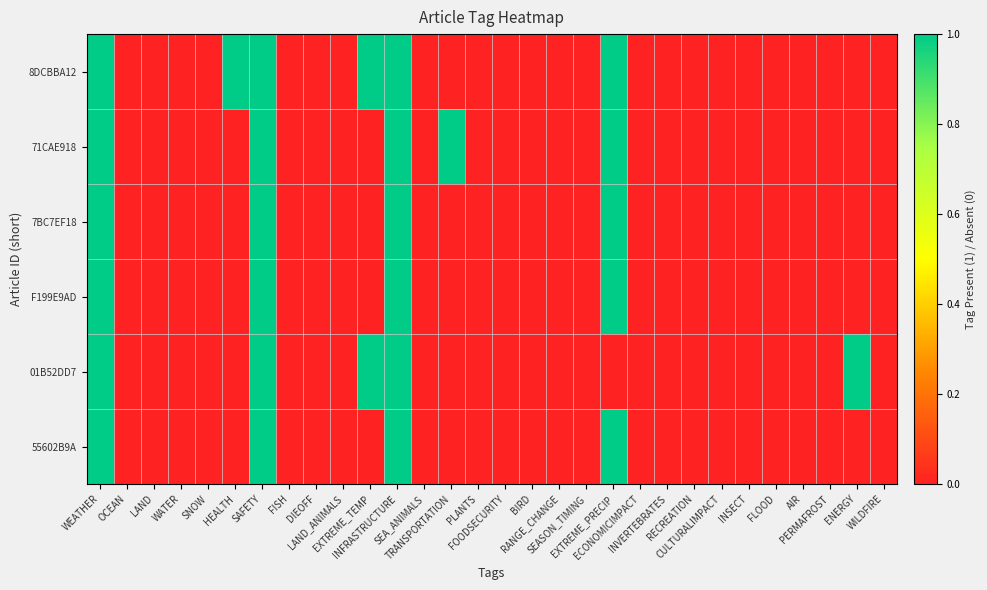

Reading right to left, transcribe all the data shown in this chart.

8DCBBA12: WILDFIRE=0	ENERGY=0	PERMAFROST=0	AIR=0	FLOOD=0	INSECT=0	CULTURALIMPACT=0	RECREATION=0	INVERTEBRATES=0	ECONOMICIMPACT=0	EXTREME_PRECIP=1	SEASON_TIMING=0	RANGE_CHANGE=0	BIRD=0	FOODSECURITY=0	PLANTS=0	TRANSPORTATION=0	SEA_ANIMALS=0	INFRASTRUCTURE=1	EXTREME_TEMP=1	LAND_ANIMALS=0	DIEOFF=0	FISH=0	SAFETY=1	HEALTH=1	SNOW=0	WATER=0	LAND=0	OCEAN=0	WEATHER=1
71CAE918: WILDFIRE=0	ENERGY=0	PERMAFROST=0	AIR=0	FLOOD=0	INSECT=0	CULTURALIMPACT=0	RECREATION=0	INVERTEBRATES=0	ECONOMICIMPACT=0	EXTREME_PRECIP=1	SEASON_TIMING=0	RANGE_CHANGE=0	BIRD=0	FOODSECURITY=0	PLANTS=0	TRANSPORTATION=1	SEA_ANIMALS=0	INFRASTRUCTURE=1	EXTREME_TEMP=0	LAND_ANIMALS=0	DIEOFF=0	FISH=0	SAFETY=1	HEALTH=0	SNOW=0	WATER=0	LAND=0	OCEAN=0	WEATHER=1
7BC7EF18: WILDFIRE=0	ENERGY=0	PERMAFROST=0	AIR=0	FLOOD=0	INSECT=0	CULTURALIMPACT=0	RECREATION=0	INVERTEBRATES=0	ECONOMICIMPACT=0	EXTREME_PRECIP=1	SEASON_TIMING=0	RANGE_CHANGE=0	BIRD=0	FOODSECURITY=0	PLANTS=0	TRANSPORTATION=0	SEA_ANIMALS=0	INFRASTRUCTURE=1	EXTREME_TEMP=0	LAND_ANIMALS=0	DIEOFF=0	FISH=0	SAFETY=1	HEALTH=0	SNOW=0	WATER=0	LAND=0	OCEAN=0	WEATHER=1
F199E9AD: WILDFIRE=0	ENERGY=0	PERMAFROST=0	AIR=0	FLOOD=0	INSECT=0	CULTURALIMPACT=0	RECREATION=0	INVERTEBRATES=0	ECONOMICIMPACT=0	EXTREME_PRECIP=1	SEASON_TIMING=0	RANGE_CHANGE=0	BIRD=0	FOODSECURITY=0	PLANTS=0	TRANSPORTATION=0	SEA_ANIMALS=0	INFRASTRUCTURE=1	EXTREME_TEMP=0	LAND_ANIMALS=0	DIEOFF=0	FISH=0	SAFETY=1	HEALTH=0	SNOW=0	WATER=0	LAND=0	OCEAN=0	WEATHER=1
01B52DD7: WILDFIRE=0	ENERGY=1	PERMAFROST=0	AIR=0	FLOOD=0	INSECT=0	CULTURALIMPACT=0	RECREATION=0	INVERTEBRATES=0	ECONOMICIMPACT=0	EXTREME_PRECIP=0	SEASON_TIMING=0	RANGE_CHANGE=0	BIRD=0	FOODSECURITY=0	PLANTS=0	TRANSPORTATION=0	SEA_ANIMALS=0	INFRASTRUCTURE=1	EXTREME_TEMP=1	LAND_ANIMALS=0	DIEOFF=0	FISH=0	SAFETY=1	HEALTH=0	SNOW=0	WATER=0	LAND=0	OCEAN=0	WEATHER=1
55602B9A: WILDFIRE=0	ENERGY=0	PERMAFROST=0	AIR=0	FLOOD=0	INSECT=0	CULTURALIMPACT=0	RECREATION=0	INVERTEBRATES=0	ECONOMICIMPACT=0	EXTREME_PRECIP=1	SEASON_TIMING=0	RANGE_CHANGE=0	BIRD=0	FOODSECURITY=0	PLANTS=0	TRANSPORTATION=0	SEA_ANIMALS=0	INFRASTRUCTURE=1	EXTREME_TEMP=0	LAND_ANIMALS=0	DIEOFF=0	FISH=0	SAFETY=1	HEALTH=0	SNOW=0	WATER=0	LAND=0	OCEAN=0	WEATHER=1